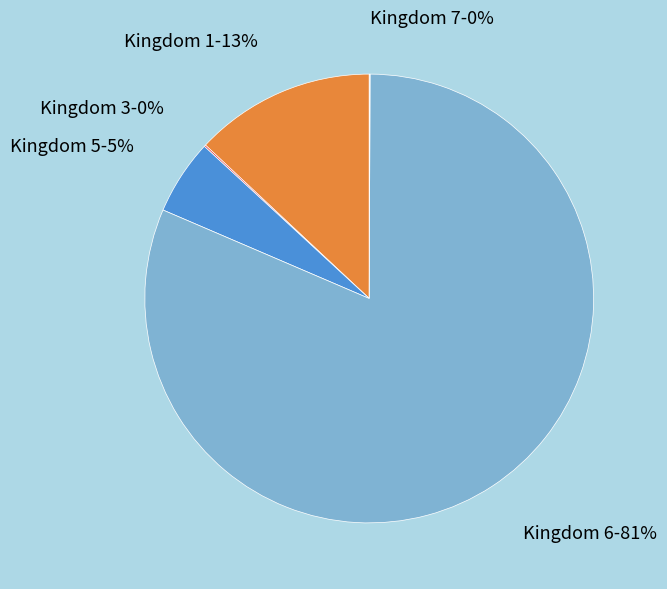

What is the largest slice in the pie chart?

Kingdom 6